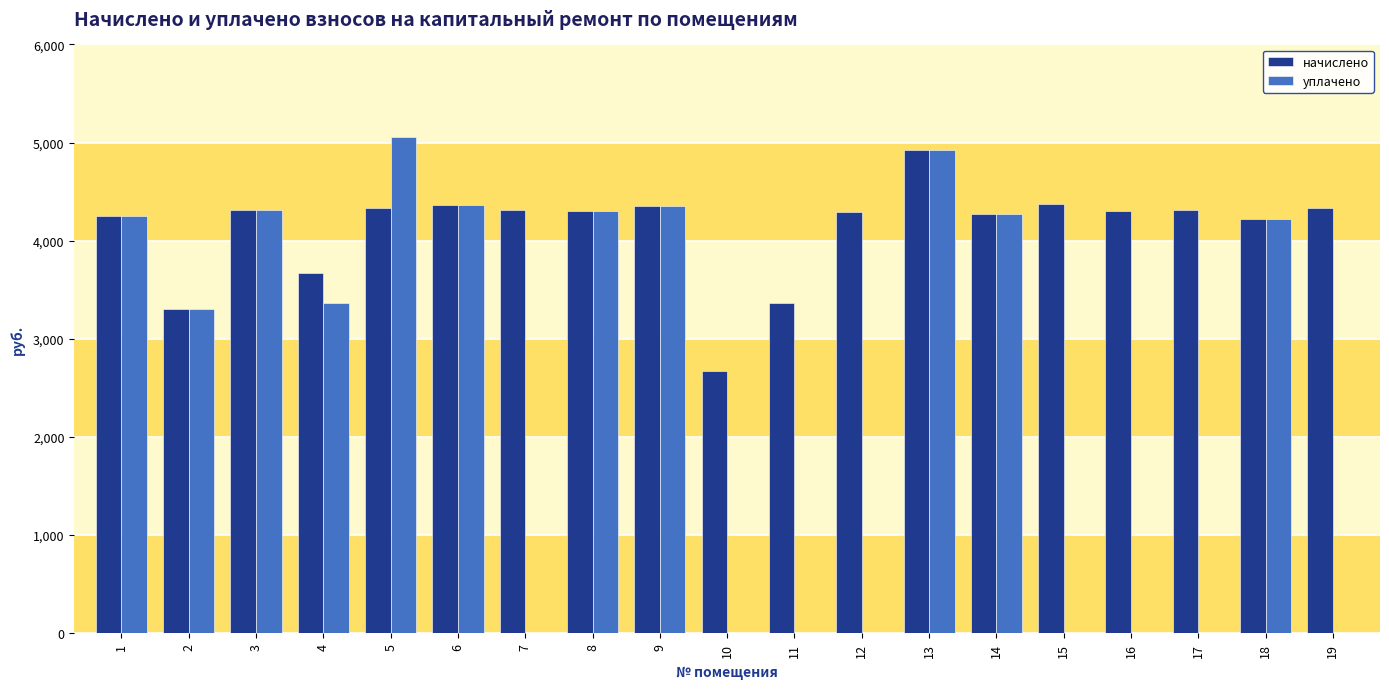

How many categories are shown in the chart?

19